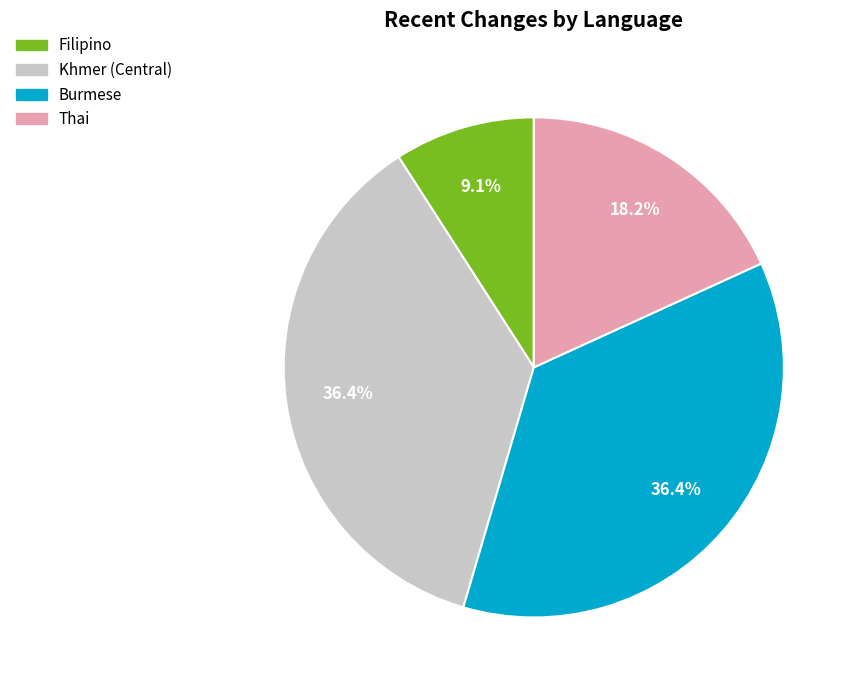

Does Burmese account for over 50% of the chart?

No